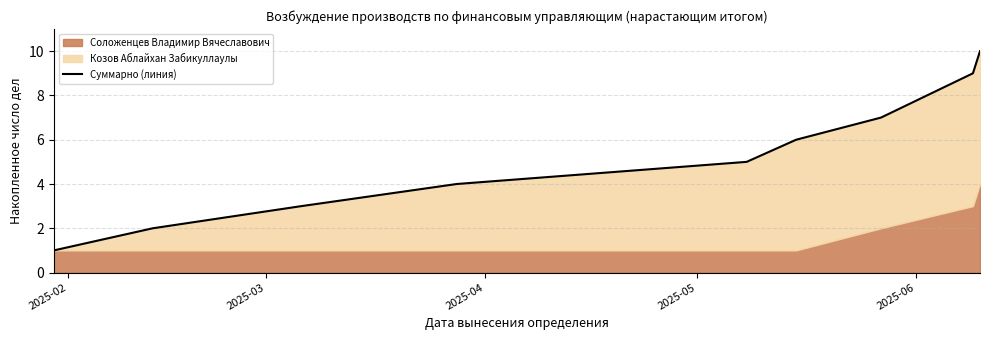

What is the label of the 9th point from the right?

2025-02